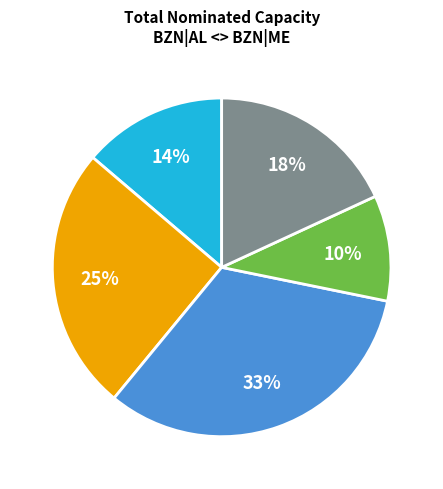

To the nearest percent, what is the average slice percentage?

20%